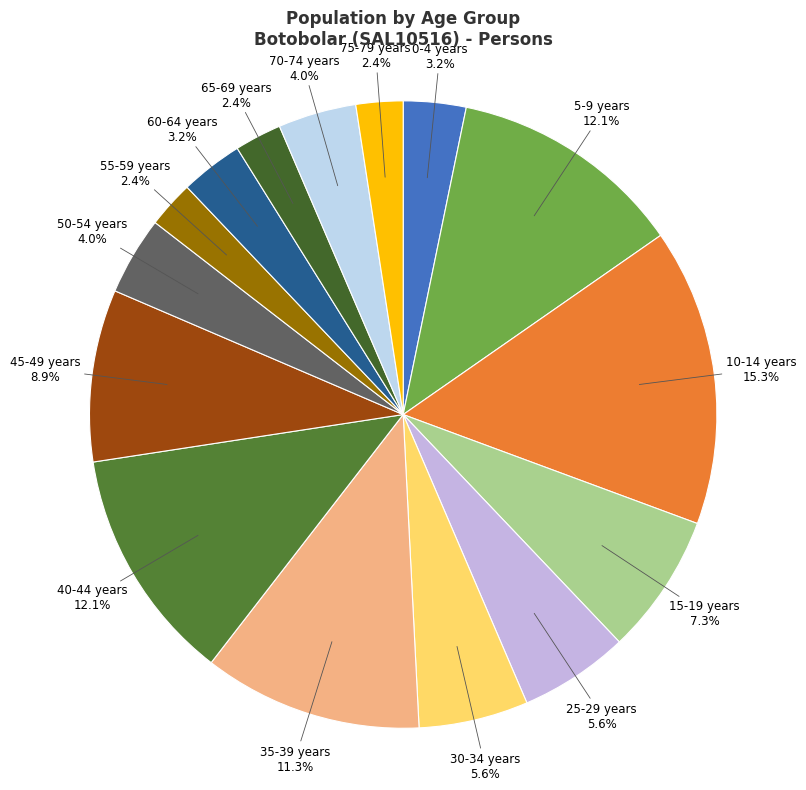

How many segments does this pie chart have?

15